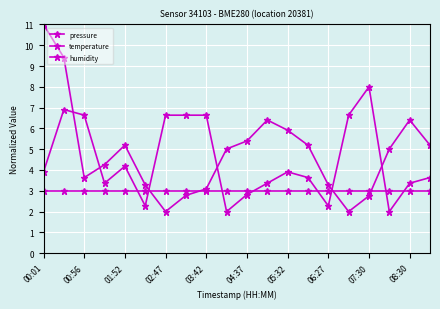

Count the number of data series in this chart.

3